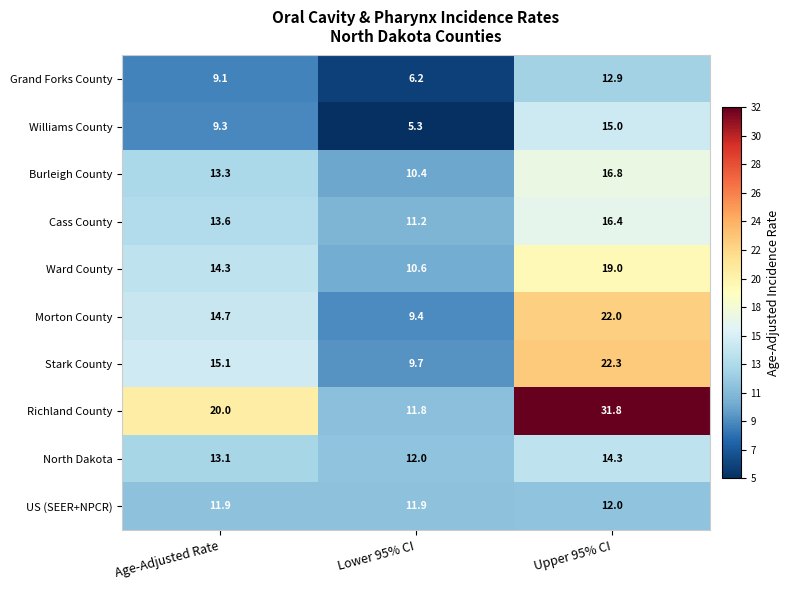

At which category does the chart reach its minimum across all series?

Lower 95% CI